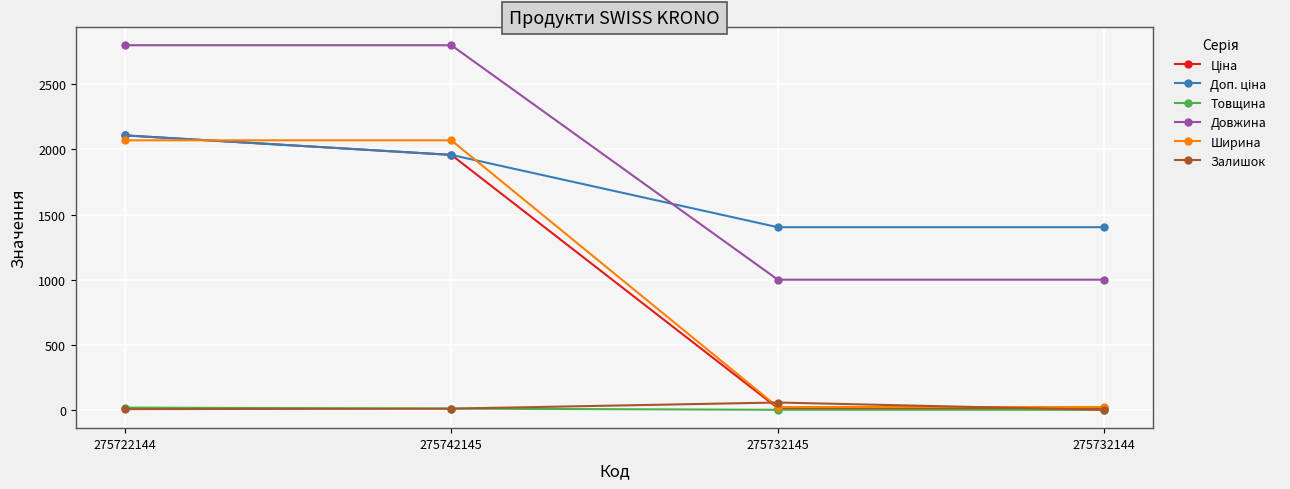

Between 275742145 and 275732145, which series saw the biggest shift?

Ширина